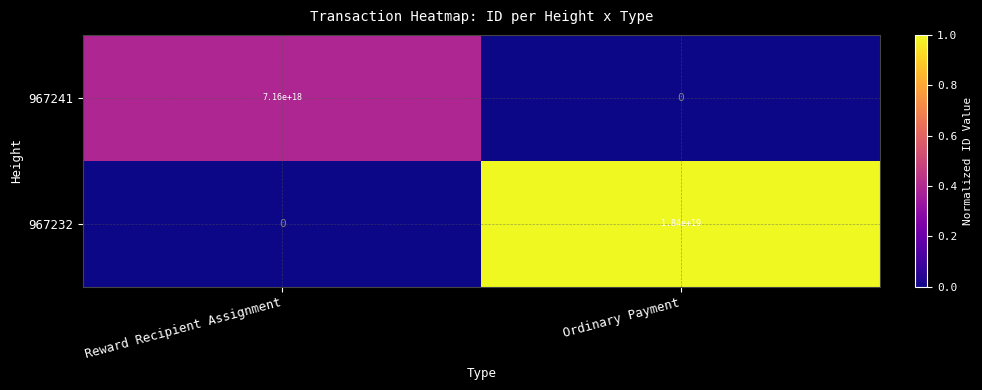

Which category has the lowest value in the 967241 series?

Ordinary Payment